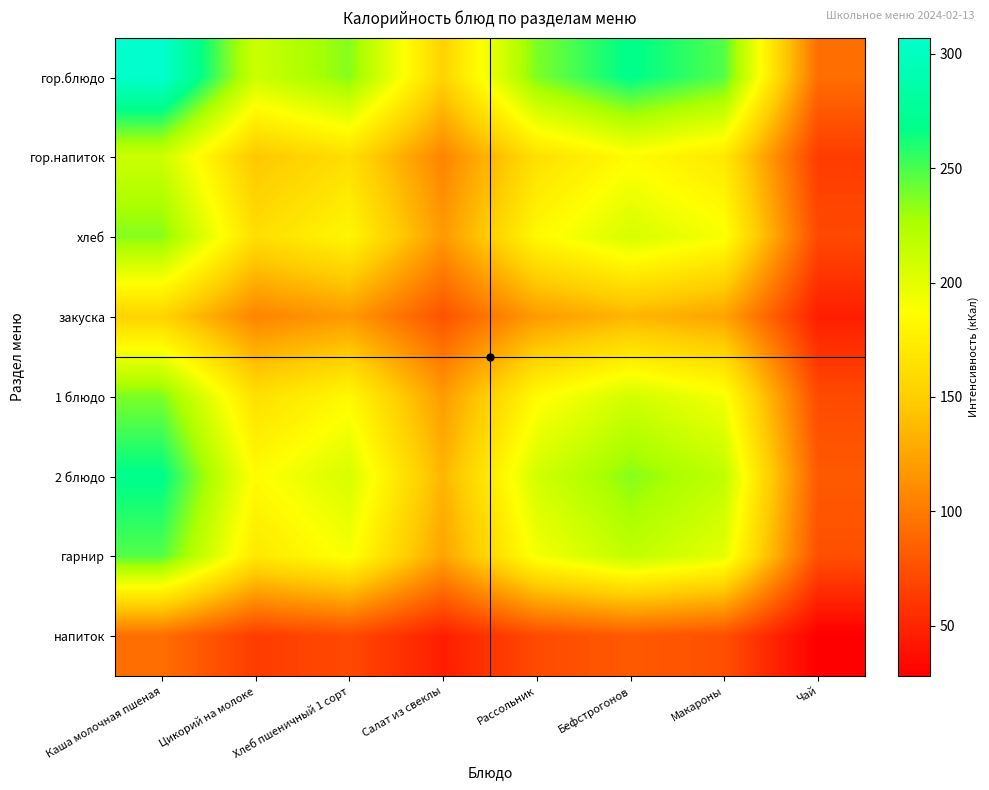

Which has a higher value, Хлеб пшеничный 1 сорт or Макароны?

Макароны